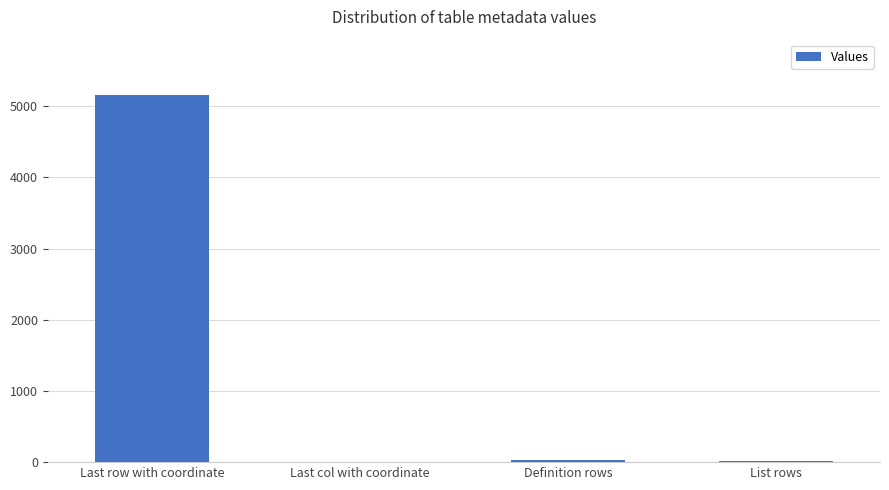

Which label corresponds to the largest value in the chart?

Last row with coordinate